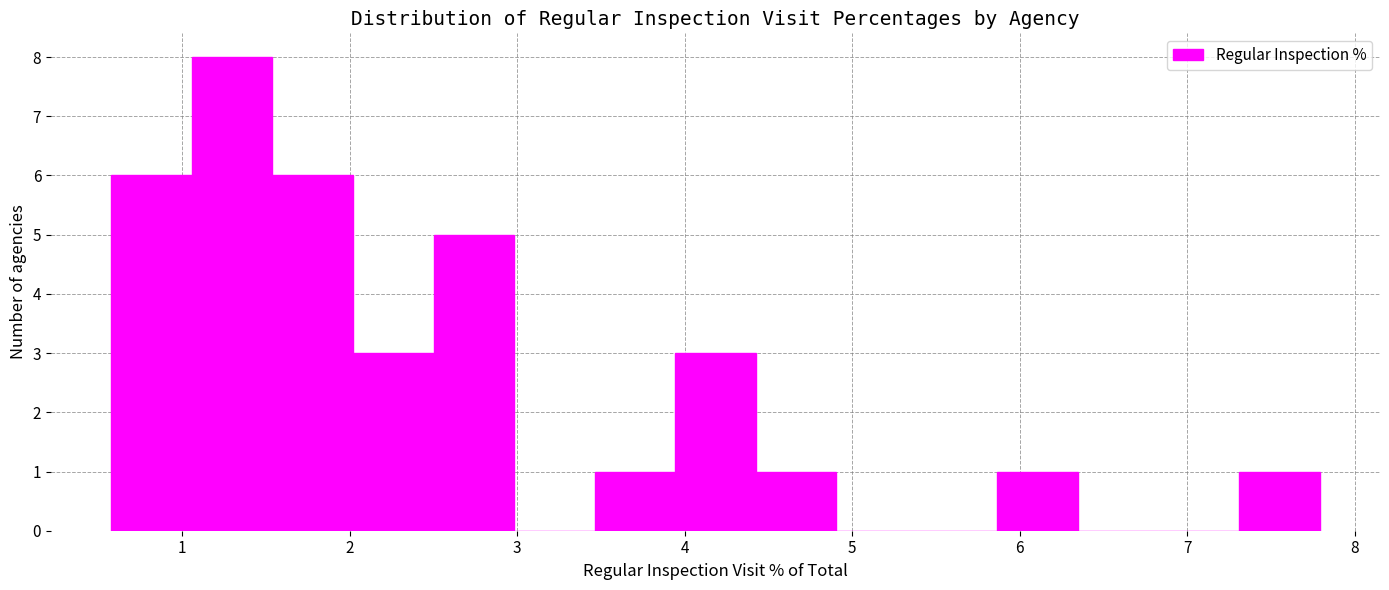

What is the height of the bar covering 2.5 to 3.0 on the x-axis? Neither the bar edges nor the heights are printed on the chart, so give them approximately, as read against the axes.

5